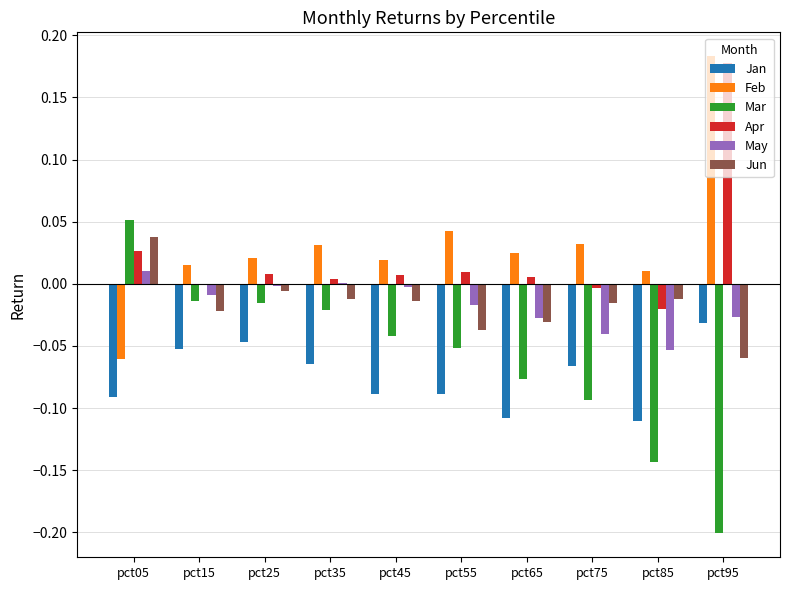

The May series shows 0.0 at pct35. True or false?

True